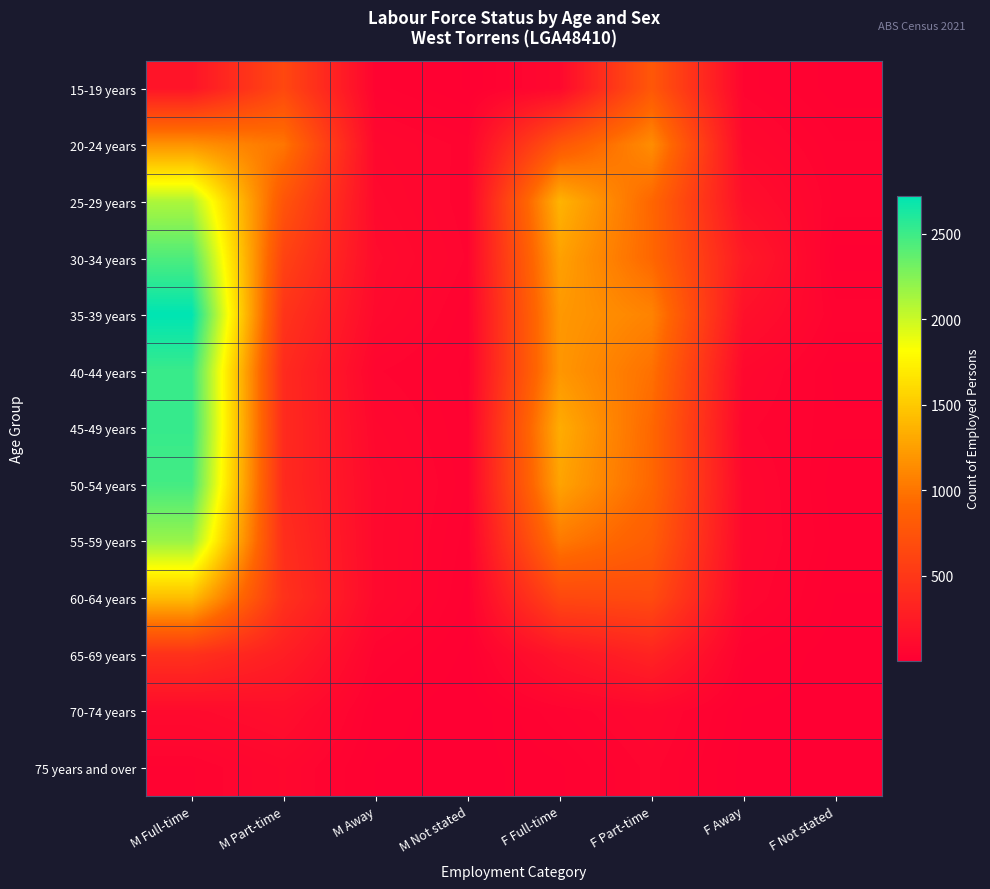

At how many categories does at least one series exceed 1266?

2